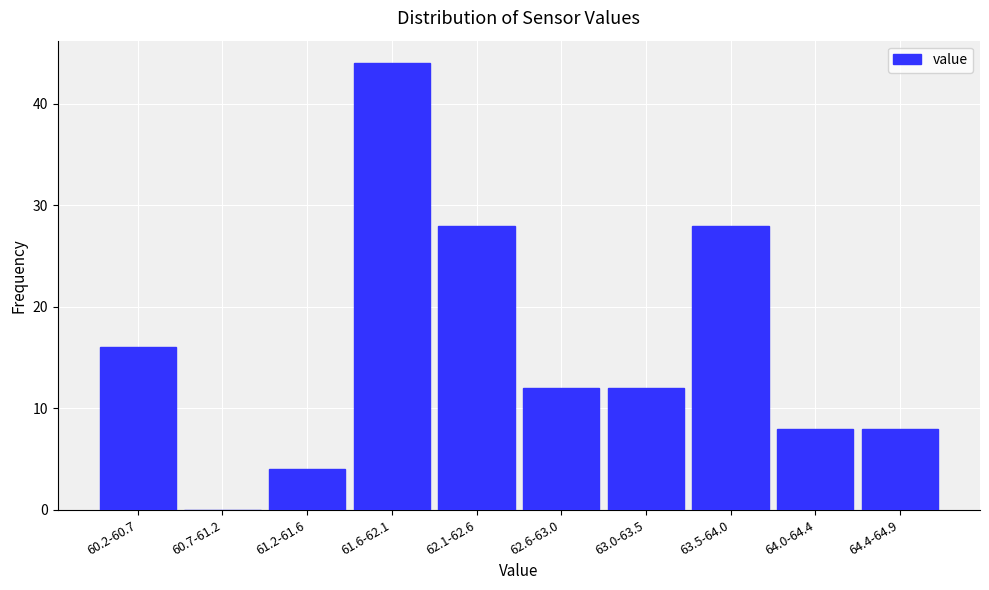

Reading left to right, what are all the values shown in this chart?

60.2-60.7=16	60.7-61.2=0	61.2-61.6=4	61.6-62.1=44	62.1-62.6=28	62.6-63.0=12	63.0-63.5=12	63.5-64.0=28	64.0-64.4=8	64.4-64.9=8